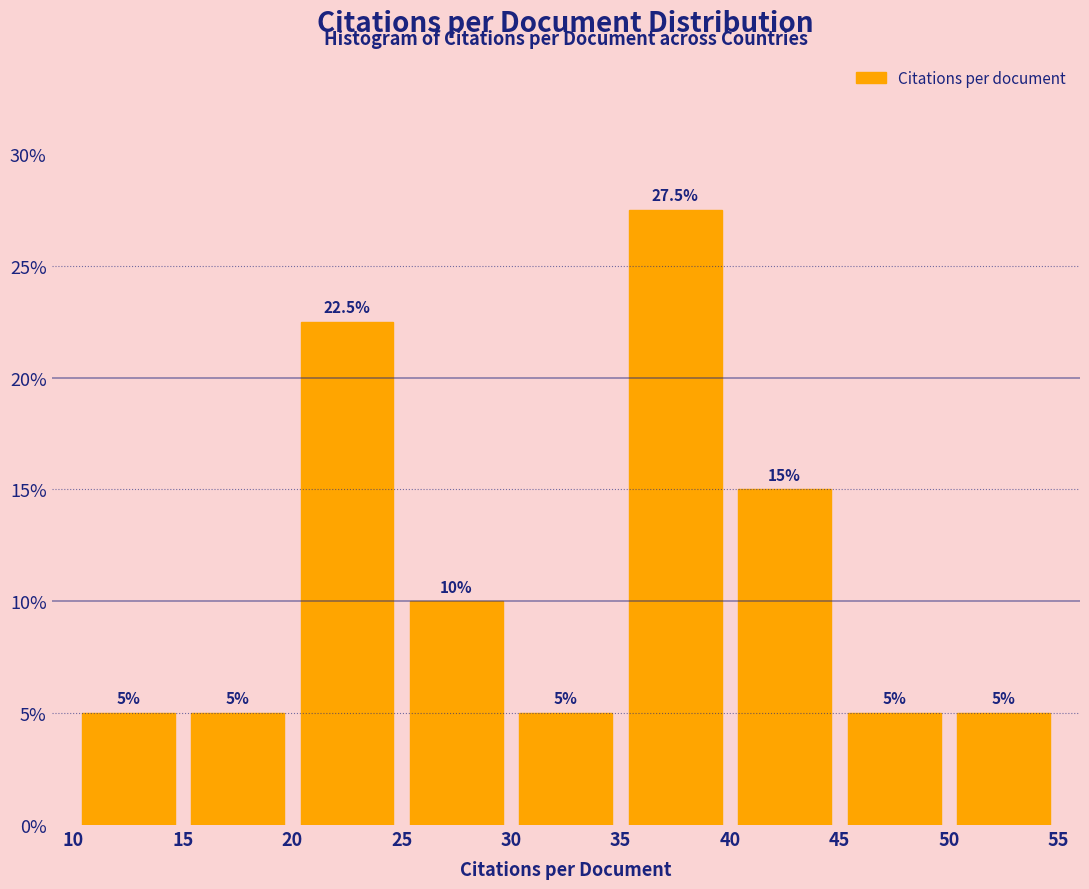

Reading left to right, transcribe this chart: for each bar, give the range it covers on the x-axis and its height.

10 to 15: 5.0
15 to 20: 5.0
20 to 25: 22.5
25 to 30: 10.0
30 to 35: 5.0
35 to 40: 27.5
40 to 45: 15.0
45 to 50: 5.0
50 to 55: 5.0